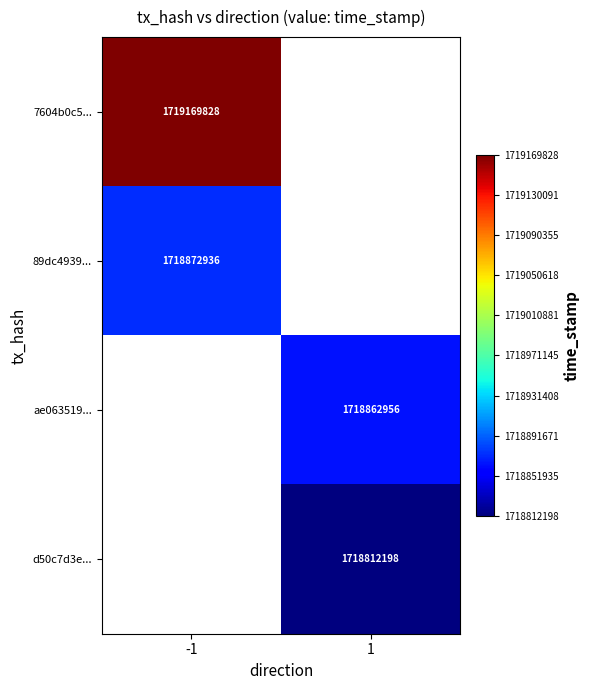

True or false: d50c7d3e... has a value of 1718812198 at 1.

True